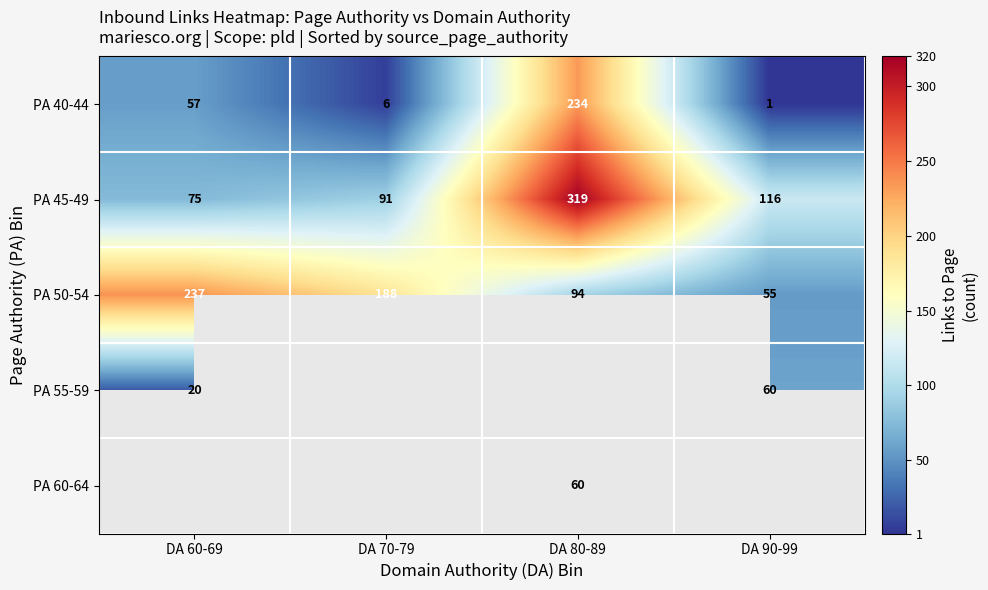

At which category is the sum across all series the highest?

DA 80-89